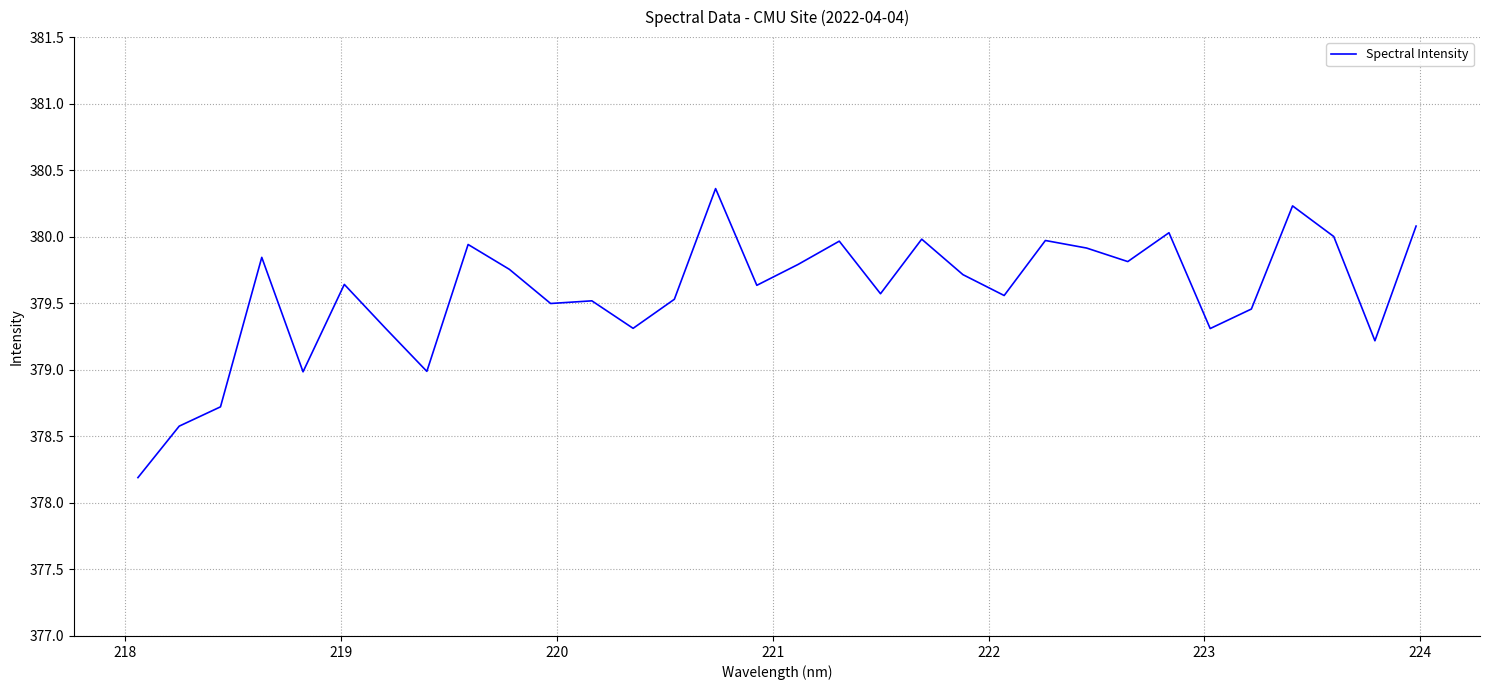

What is the minimum value shown in the chart?

378.2